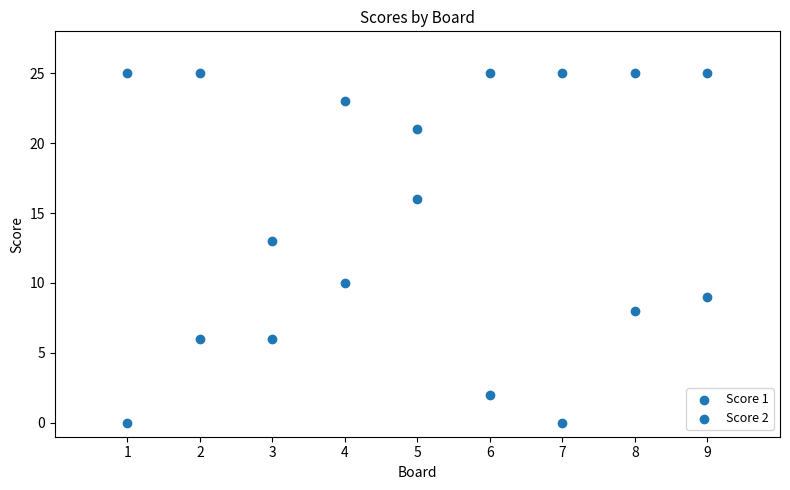

How many data points are displayed?

18